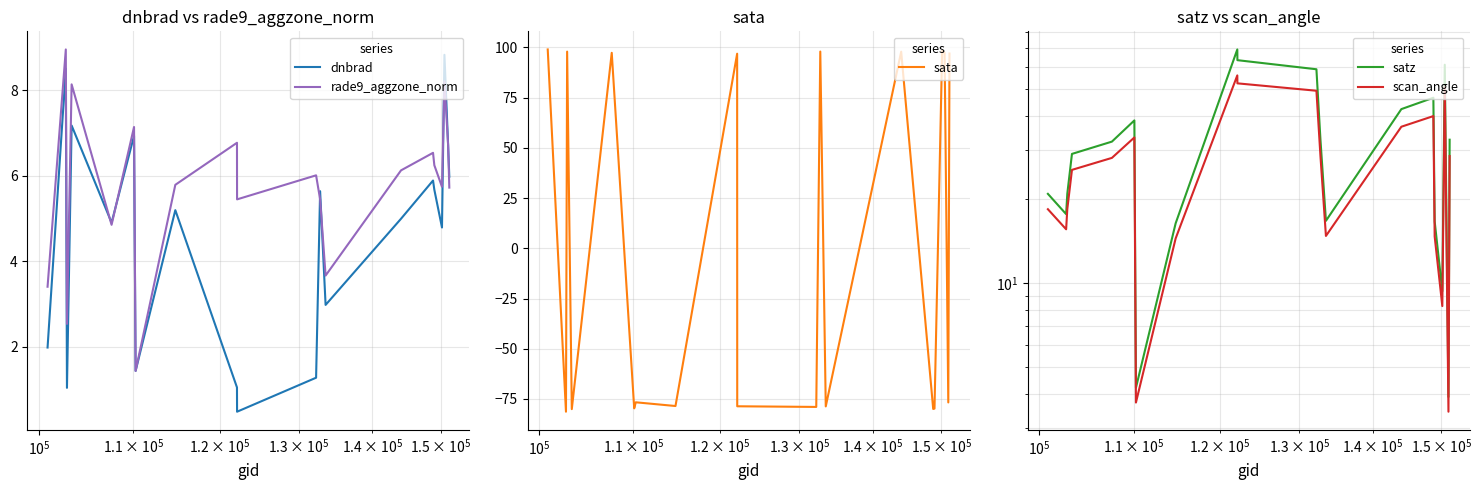

How many data points does each series have?

20